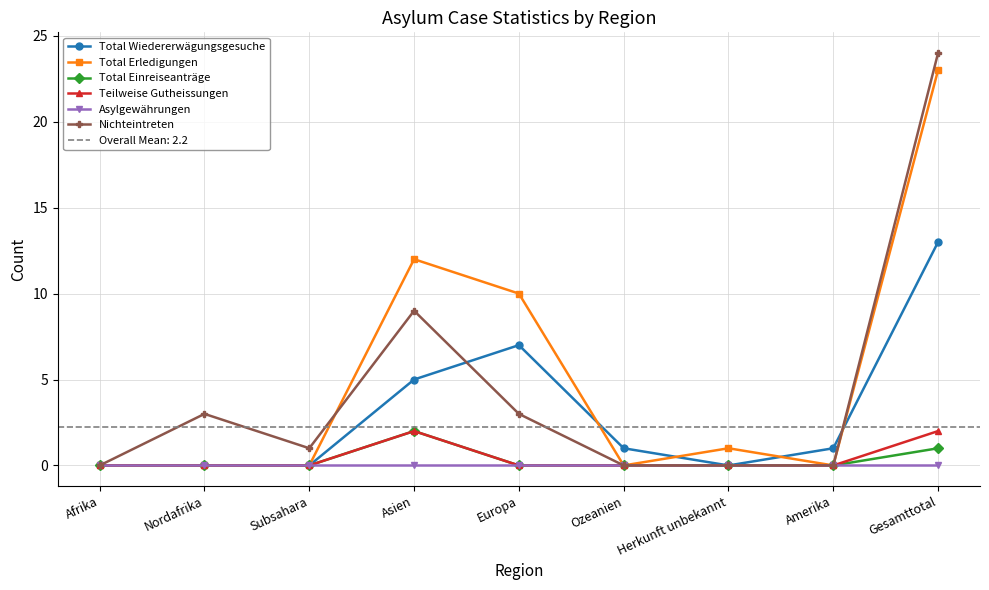

True or false: Teilweise Gutheissungen has a value of 1 at Europa.

False